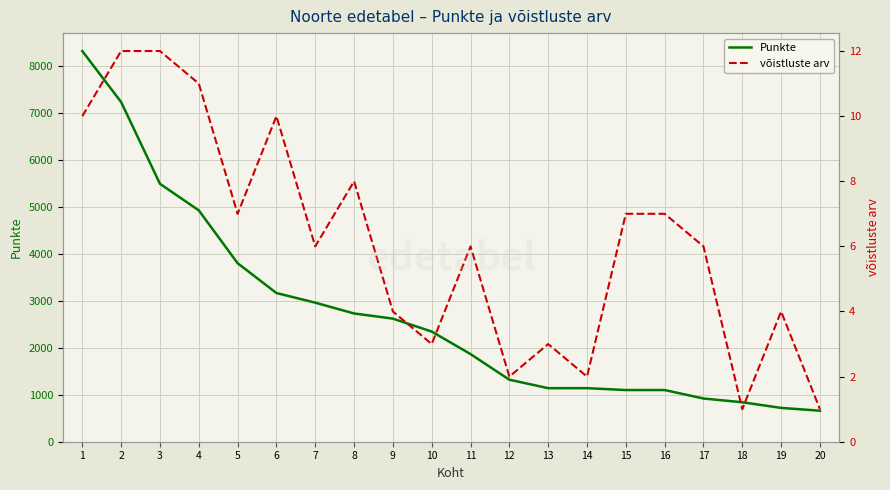

Reading right to left, extract all data points from this chart.

Punkte: 660	720	840	920	1100	1100	1140	1140	1320	1865	2345	2620	2730	2960	3165	3800	4925	5490	7230	8315
võistluste arv: 1	4	1	6	7	7	2	3	2	6	3	4	8	6	10	7	11	12	12	10